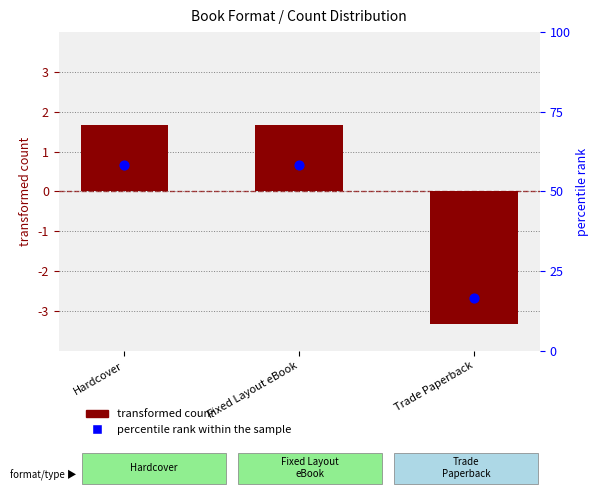

What is the total value across all series at Hardcover?

8.7